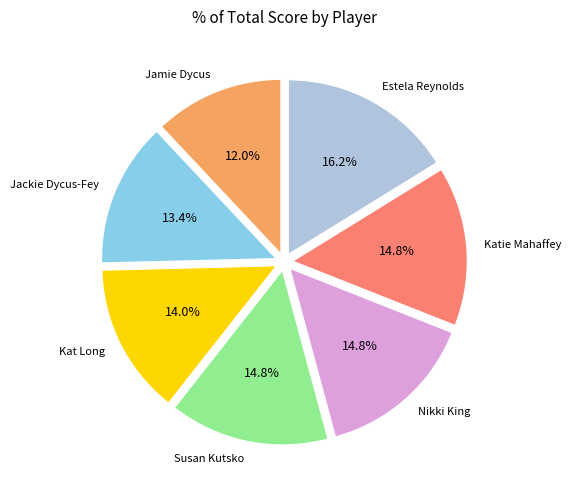

Is there any slice that represents more than half of the pie?

No